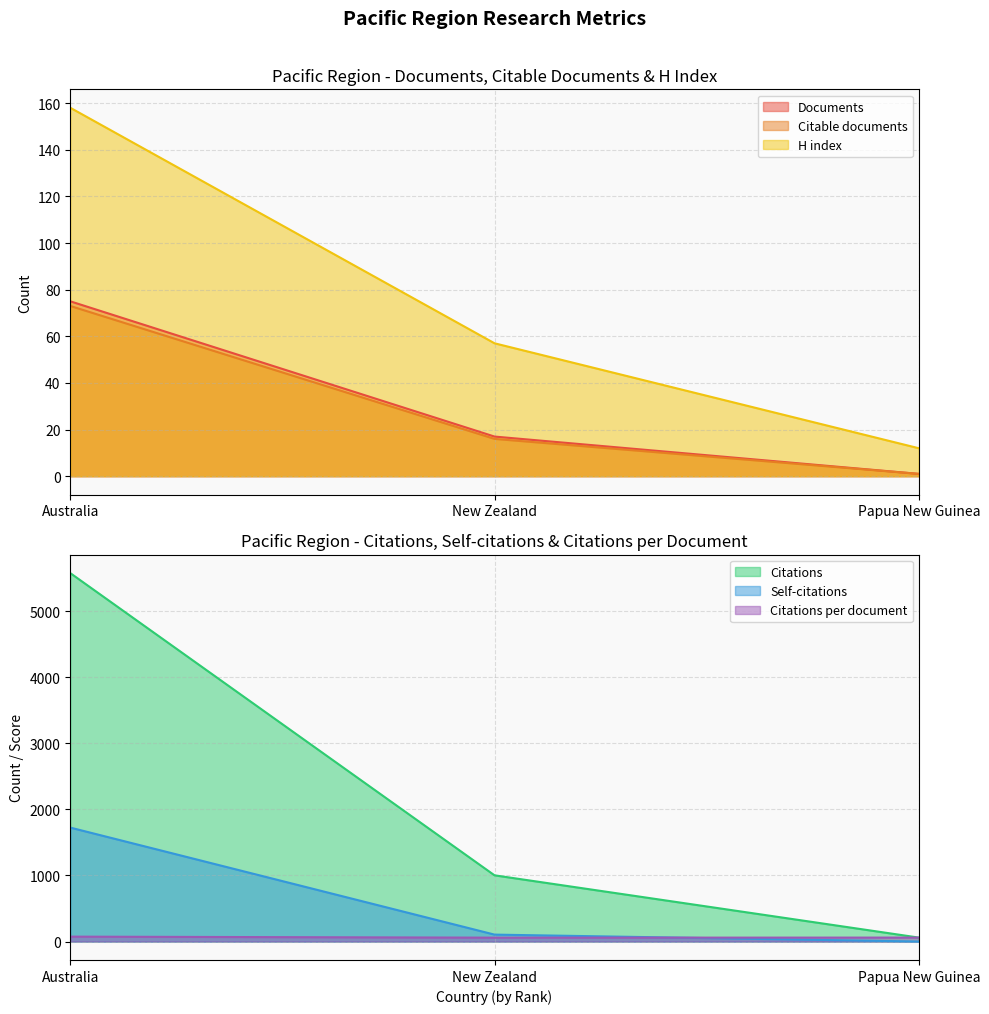

Reading right to left, what are all the values shown in this chart?

Documents: Papua New Guinea=1.0	New Zealand=17.0	Australia=75.0
Citable documents: Papua New Guinea=1.0	New Zealand=16.0	Australia=73.0
Citations: Papua New Guinea=60.0	New Zealand=1002.0	Australia=5574.0
Self-citations: Papua New Guinea=0.0	New Zealand=105.0	Australia=1724.0
Citations per document: Papua New Guinea=60.0	New Zealand=58.9	Australia=74.3
H index: Papua New Guinea=12.0	New Zealand=57.0	Australia=158.0